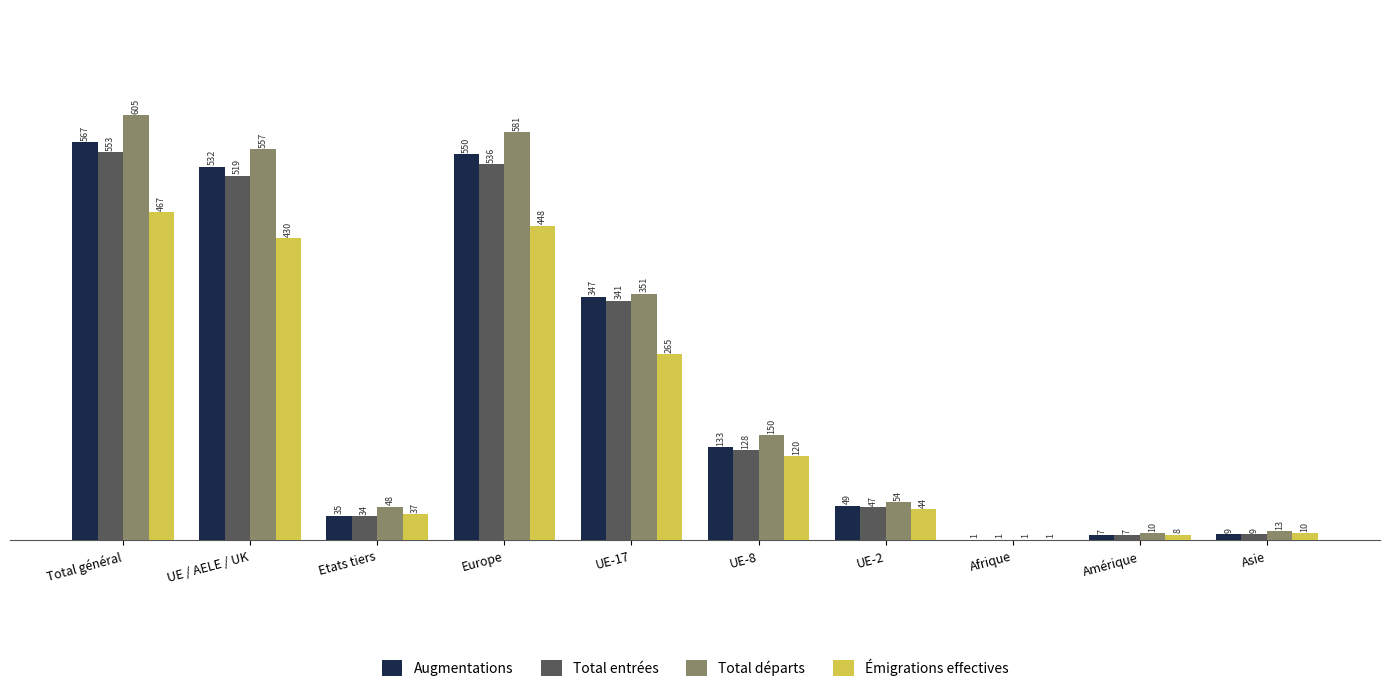

Reading left to right, transcribe all the data shown in this chart.

Augmentations: 567	532	35	550	347	133	49	1	7	9
Total entrées: 553	519	34	536	341	128	47	1	7	9
Total départs: 605	557	48	581	351	150	54	1	10	13
Émigrations effectives: 467	430	37	448	265	120	44	1	8	10